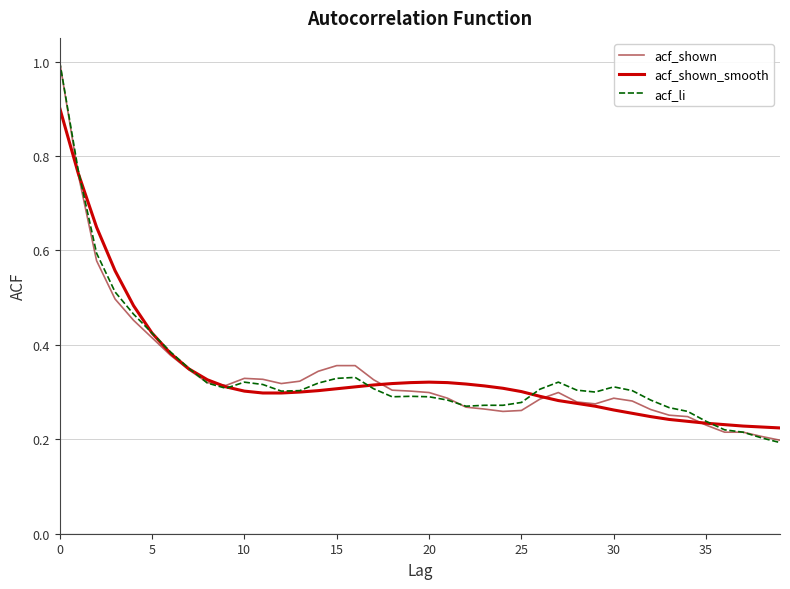

What is the greatest value displayed?

1.0